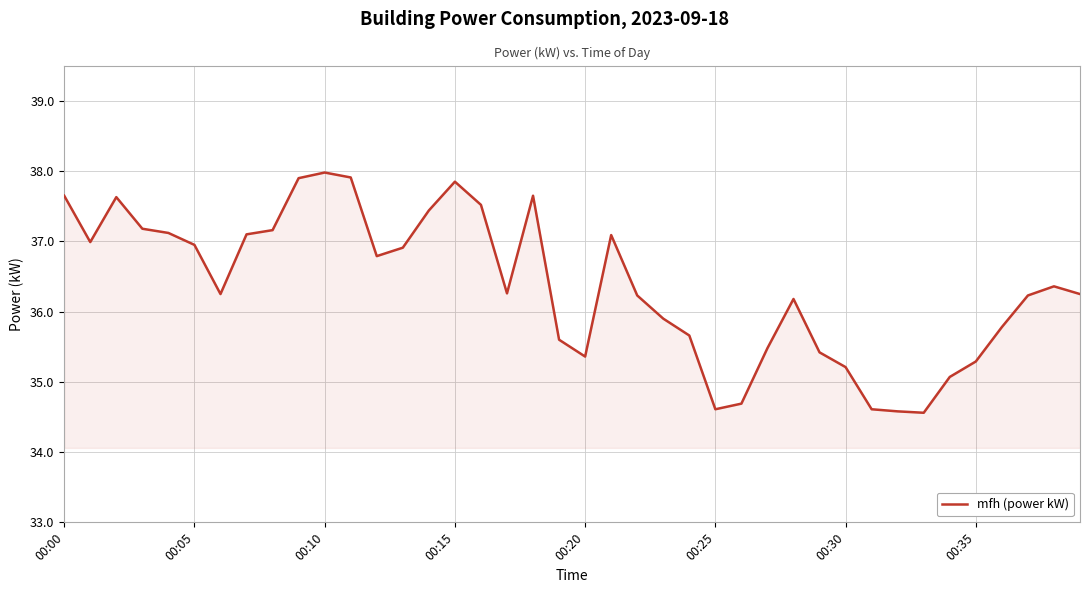

What is the greatest value displayed?

38.0